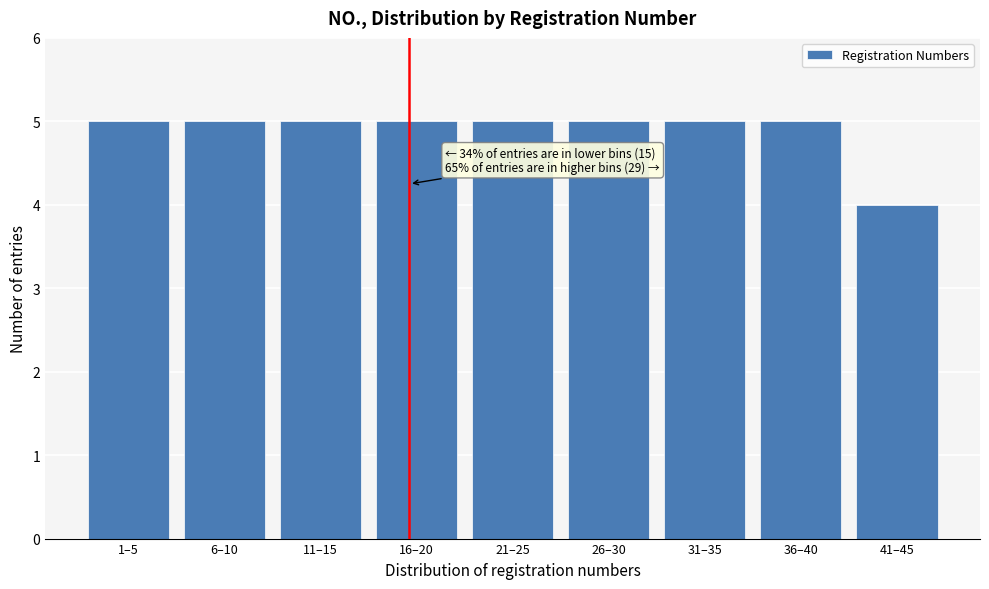

Reading left to right, transcribe all the data shown in this chart.

5	5	5	5	5	5	5	5	4